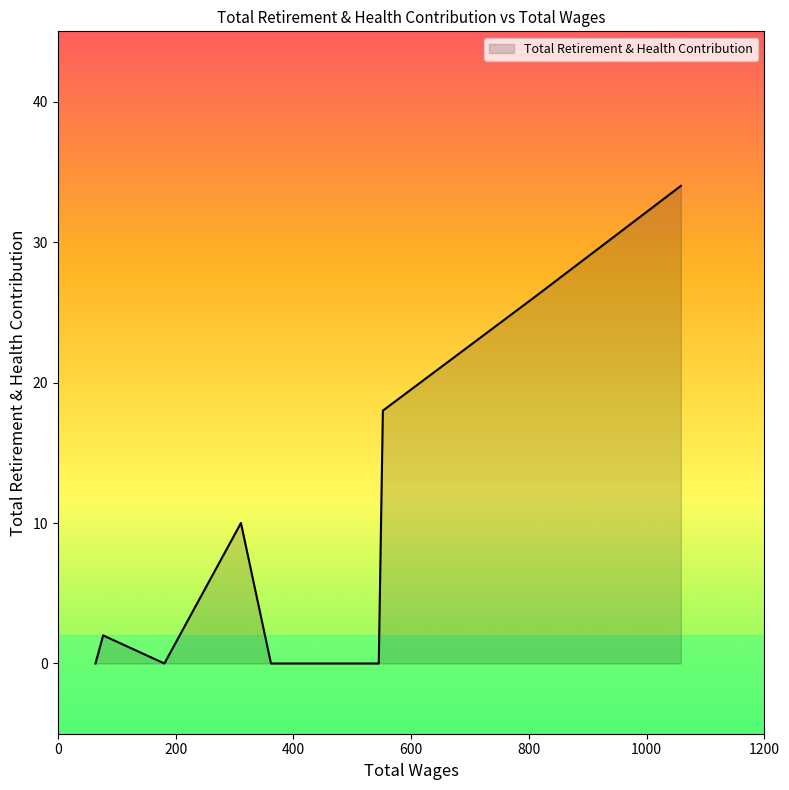

What is the maximum value shown in the chart?

34